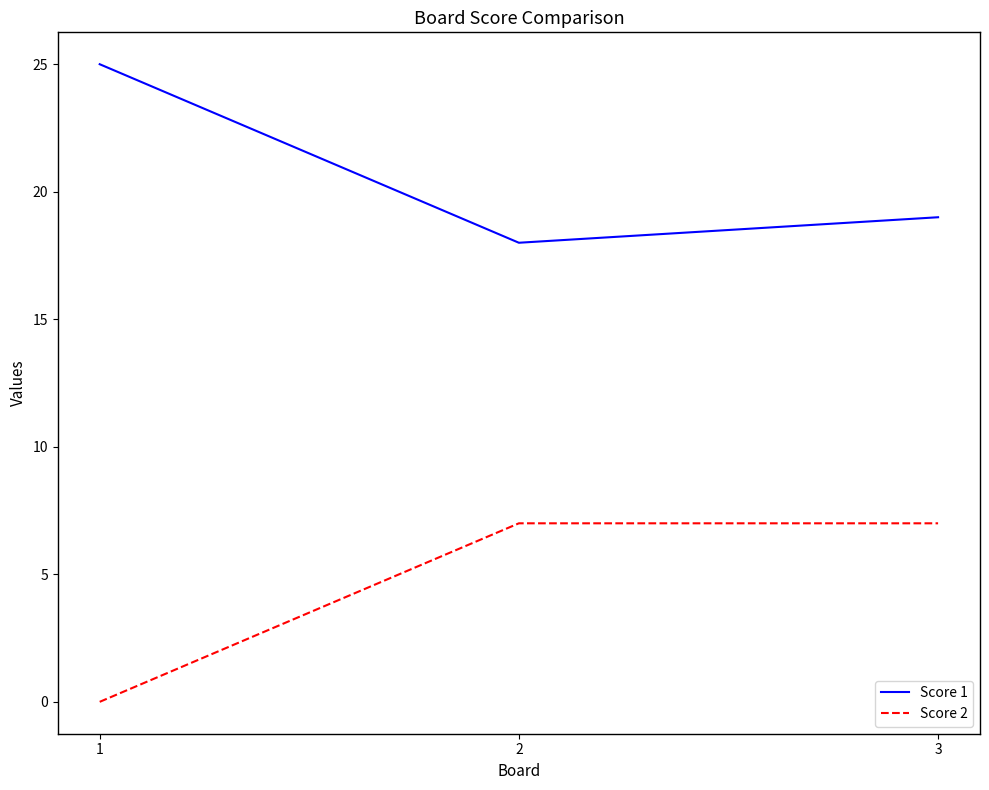

What is the difference between the maximum and minimum values in the Score 2 series?

7